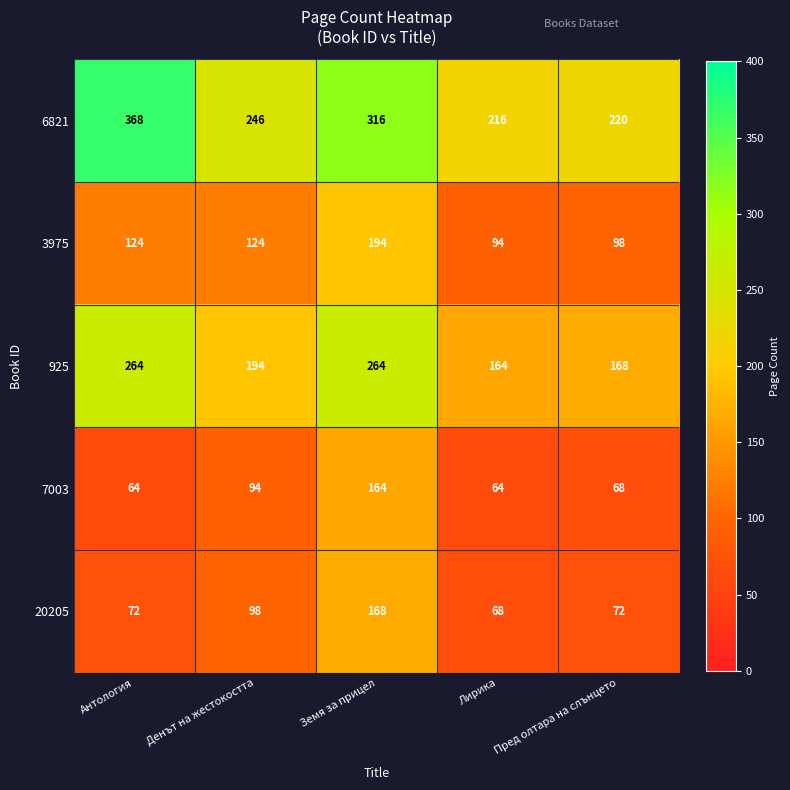

At which label does 7003 reach its peak?

Земя за прицел